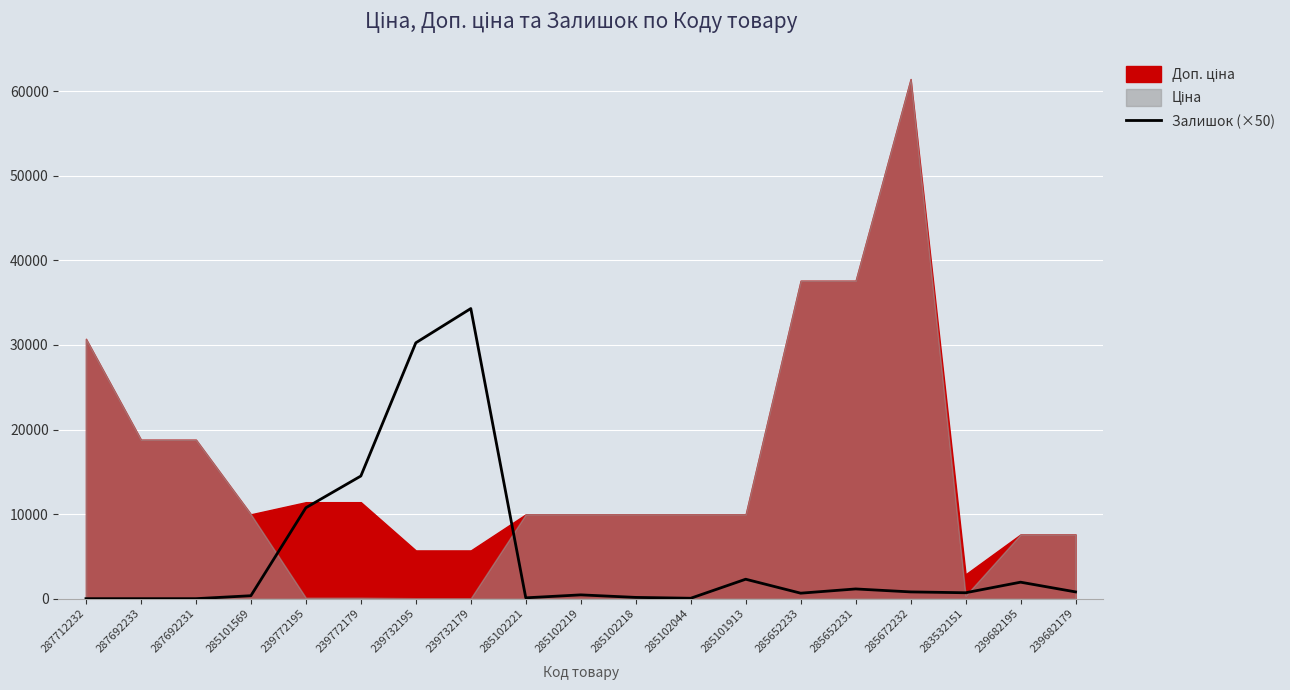

Is it true that Залишок (×50) equals 16002 at 239732179?

False